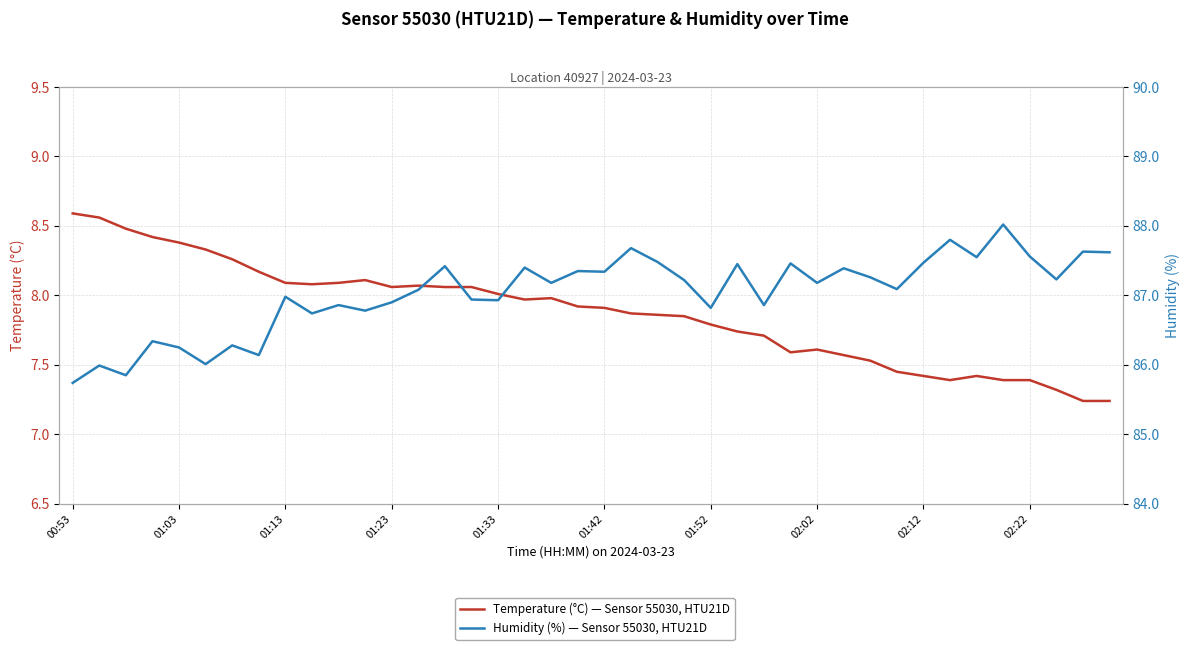

Is this an area chart (filled region under the line)?

No